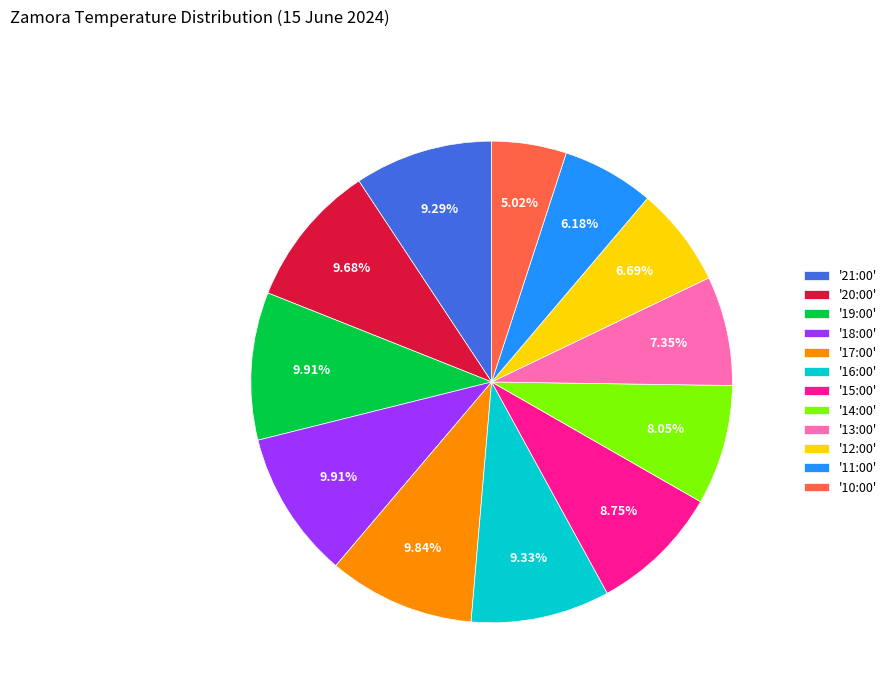

Combined, do '12:00' and '15:00' account for over 50%?

No